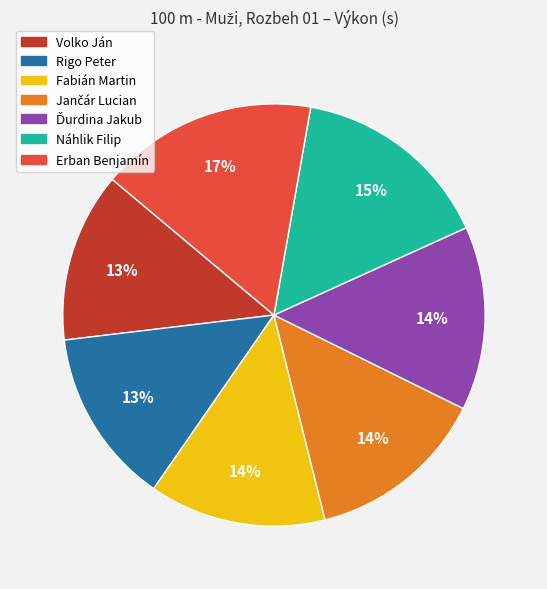

Which slice is the largest?

Erban Benjamín